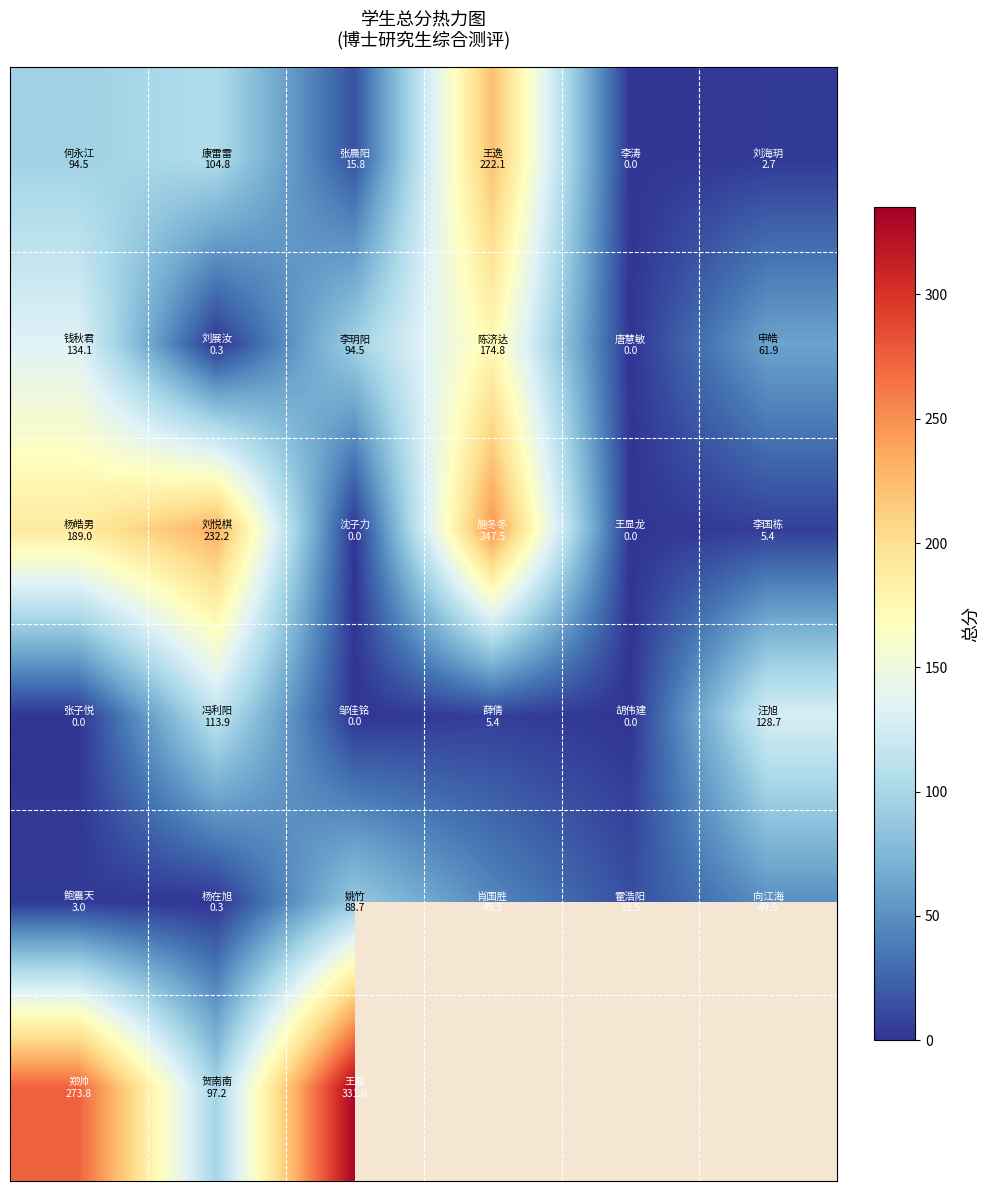

What is the maximum value shown in the chart?

331.0